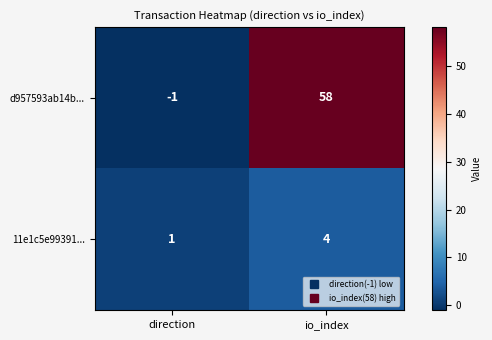

Read the 11e1c5e99391... value at io_index.

4